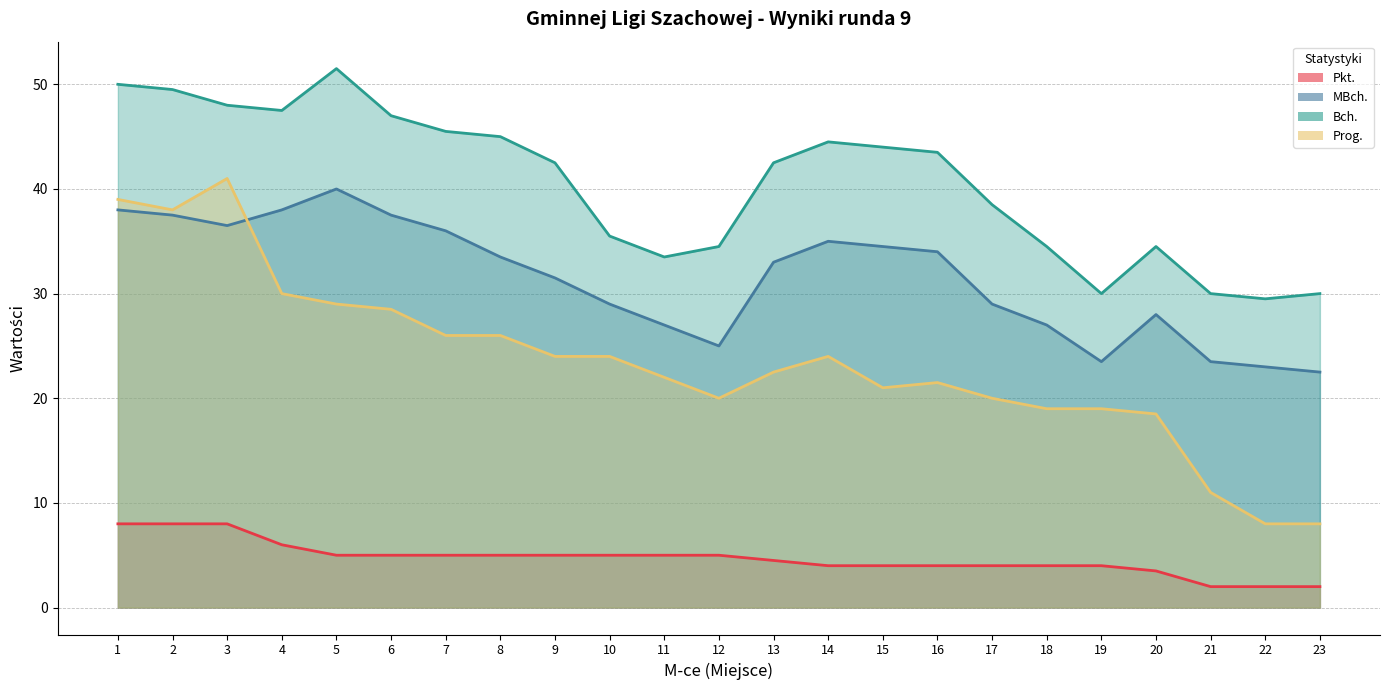

True or false: Prog. and Bch. cross at least once.

False